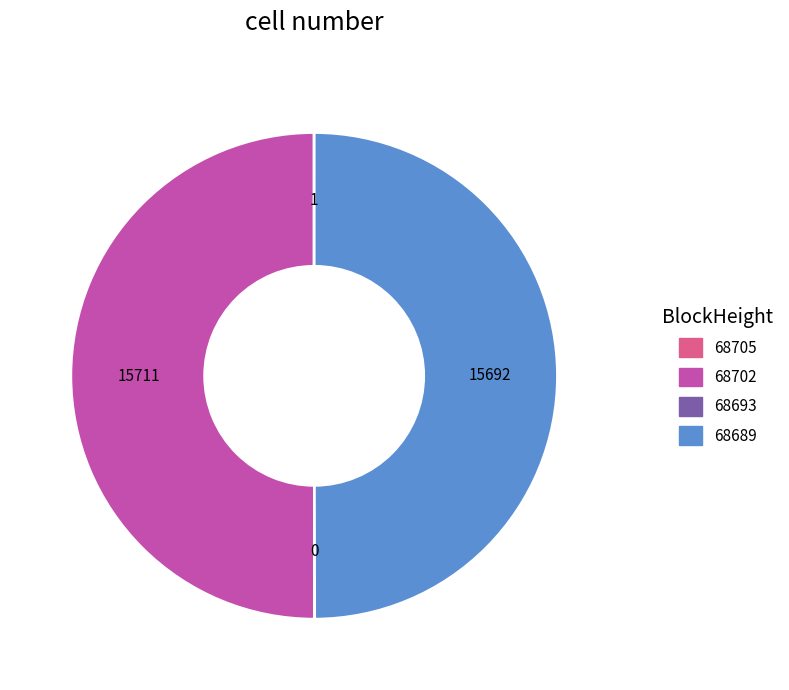

The 68702 slice represents 43% of the pie. True or false?

False